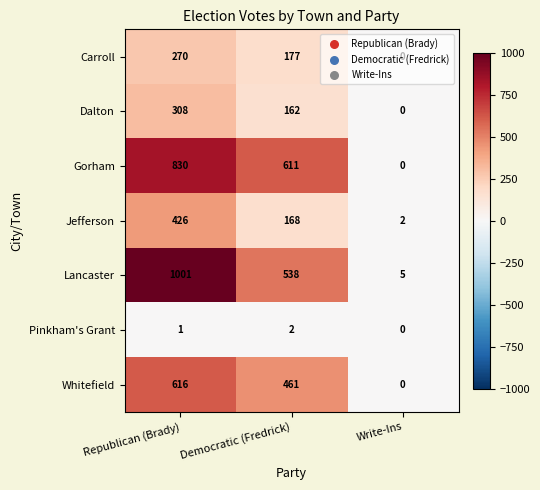

What is the difference between the highest and lowest values at Write-Ins?

5